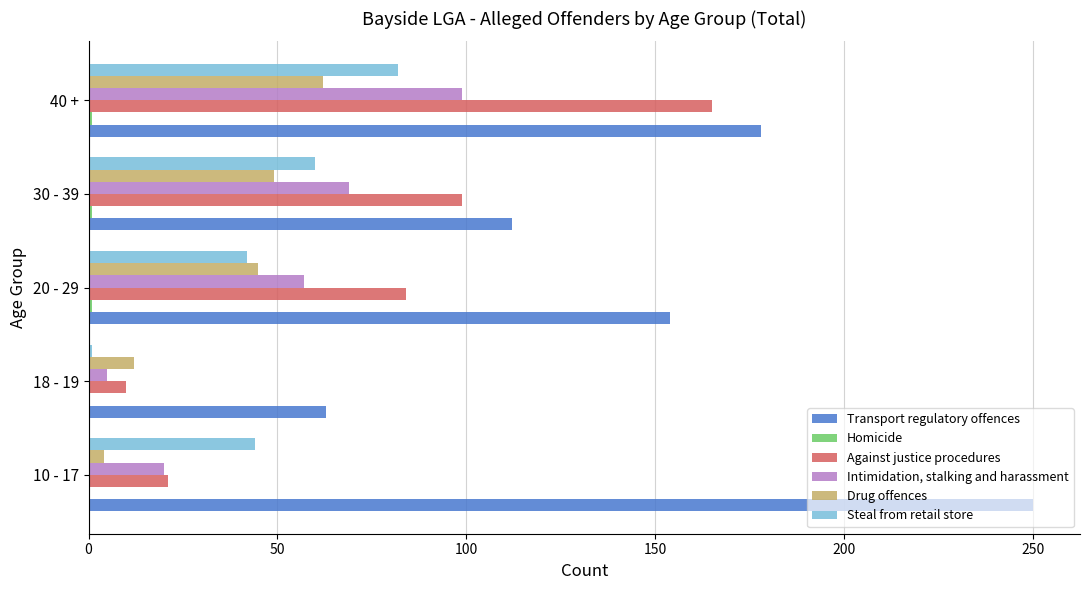

At which label is Drug offences closest to 33?

20 - 29